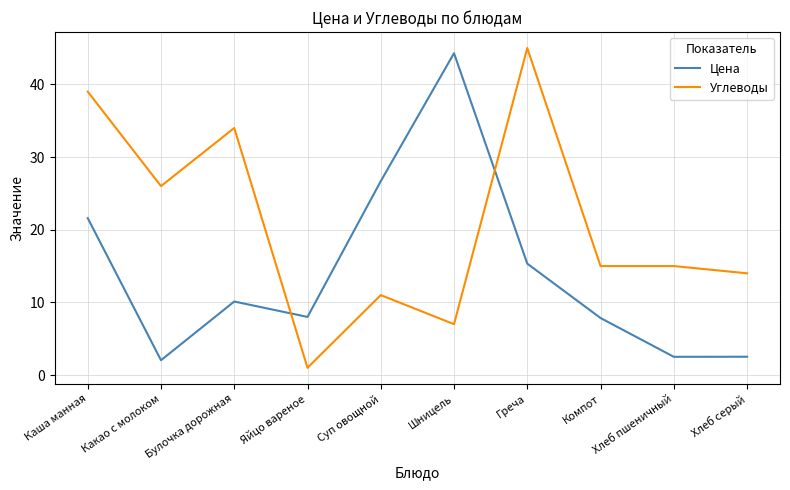

At which label does Цена first exceed 10?

Каша манная